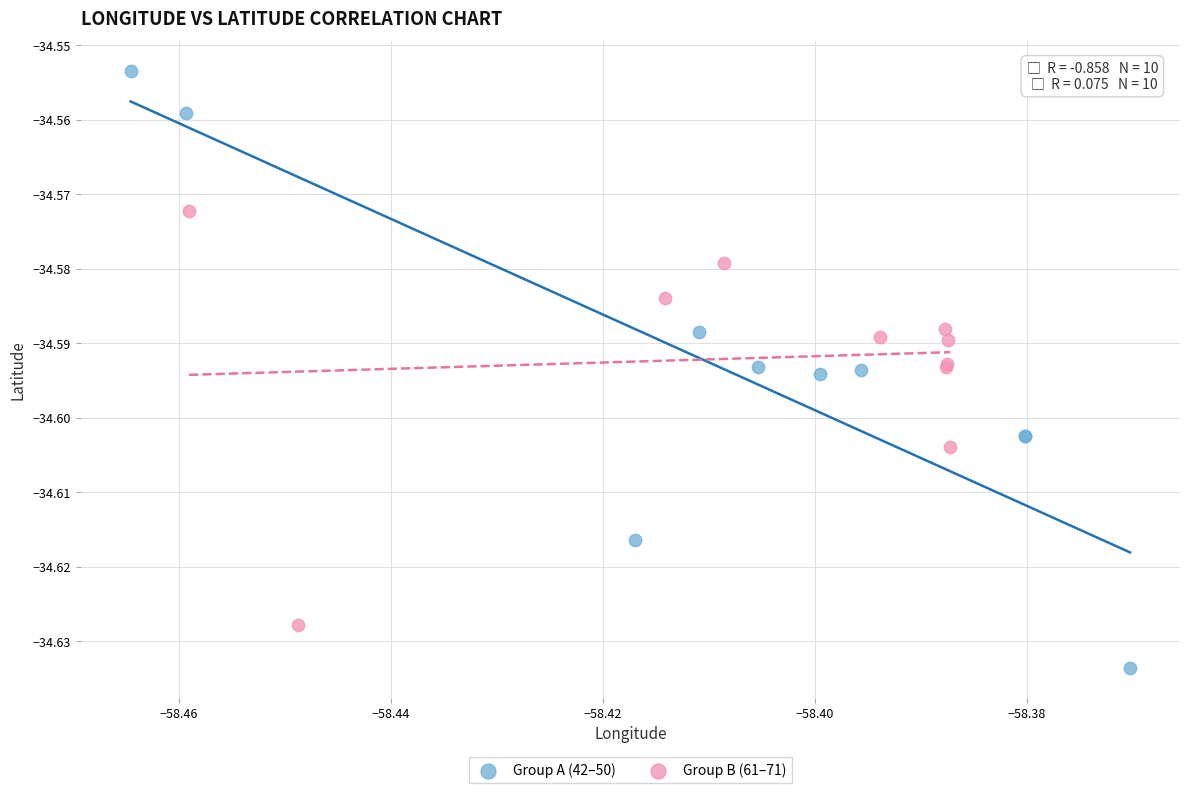

Which series reaches the minimum Y coordinate?

Group A (42–50)